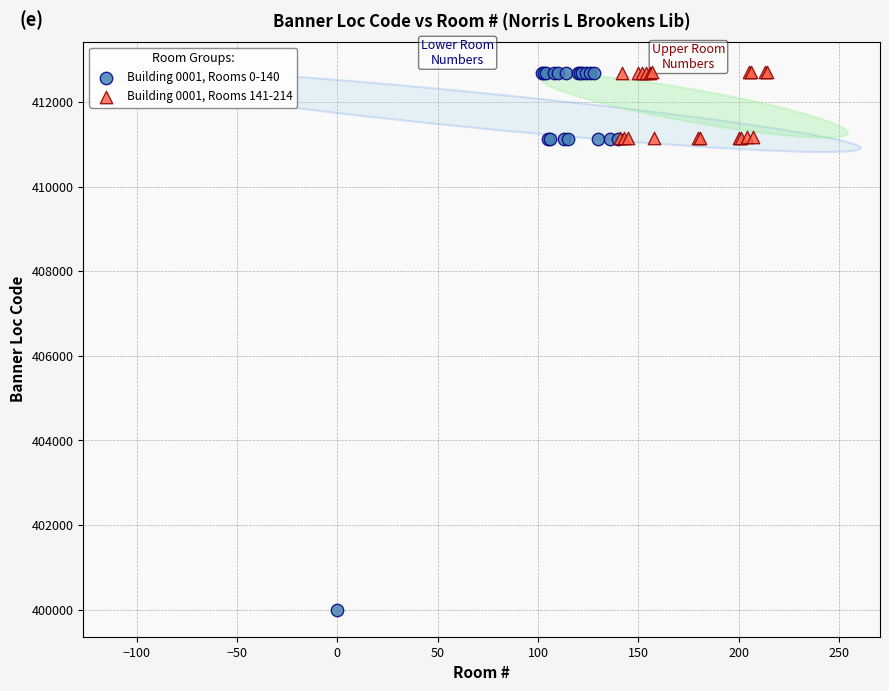

Which series has the widest spread of Y values?

Building 0001, Rooms 0-140